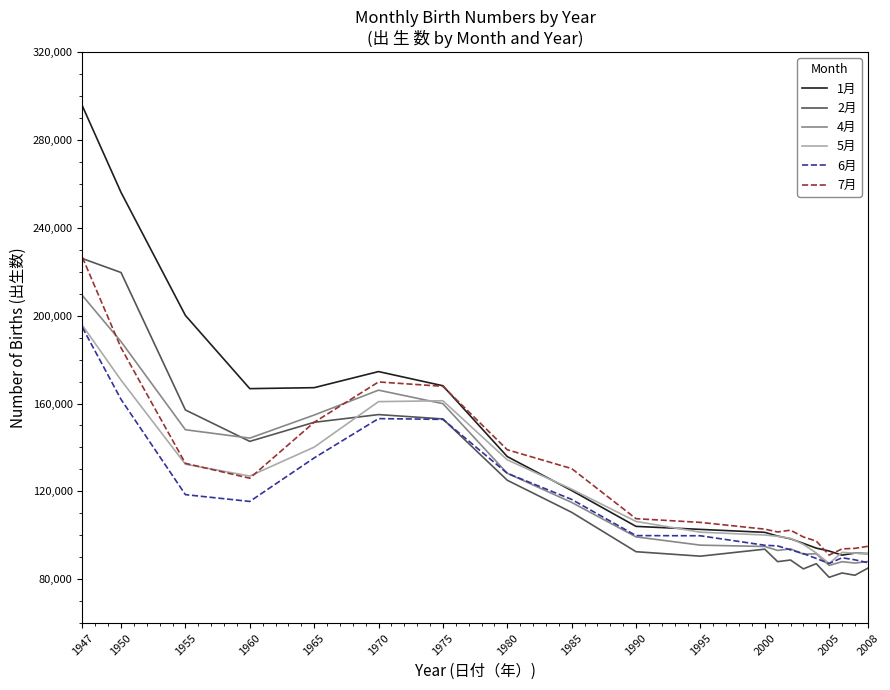

Which series has the widest spread of values?

1月